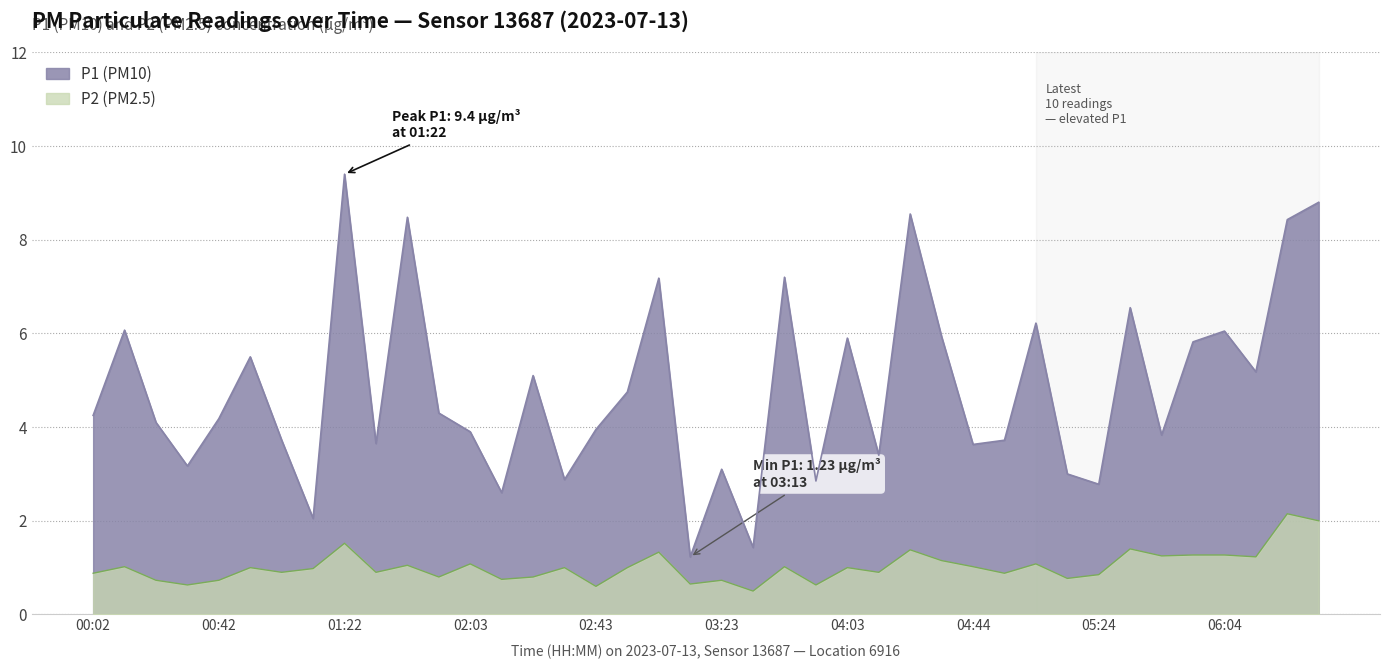

Reading left to right, what are all the values shown in this chart?

P1: 00:02=4.2	00:12=6.1	00:22=4.1	00:32=3.2	00:42=4.2	00:52=5.5	01:02=3.7	01:12=2.0	01:22=9.4	01:33=3.6	01:43=8.5	01:53=4.3	02:03=3.9	02:13=2.6	02:23=5.1	02:33=2.9	02:43=4.0	02:53=4.8	03:03=7.2	03:13=1.2	03:23=3.1	03:33=1.4	03:43=7.2	03:53=2.9	04:03=5.9	04:14=3.4	04:24=8.6	04:34=5.9	04:44=3.6	04:54=3.7	05:04=6.2	05:14=3.0	05:24=2.8	05:34=6.5	05:44=3.8	05:54=5.8	06:04=6.0	06:14=5.2	06:24=8.4	06:34=8.8
P2: 00:02=0.9	00:12=1.0	00:22=0.7	00:32=0.6	00:42=0.7	00:52=1.0	01:02=0.9	01:12=1.0	01:22=1.5	01:33=0.9	01:43=1.1	01:53=0.8	02:03=1.1	02:13=0.8	02:23=0.8	02:33=1.0	02:43=0.6	02:53=1.0	03:03=1.3	03:13=0.7	03:23=0.7	03:33=0.5	03:43=1.0	03:53=0.6	04:03=1.0	04:14=0.9	04:24=1.4	04:34=1.1	04:44=1.0	04:54=0.9	05:04=1.1	05:14=0.8	05:24=0.8	05:34=1.4	05:44=1.2	05:54=1.3	06:04=1.3	06:14=1.2	06:24=2.1	06:34=2.0